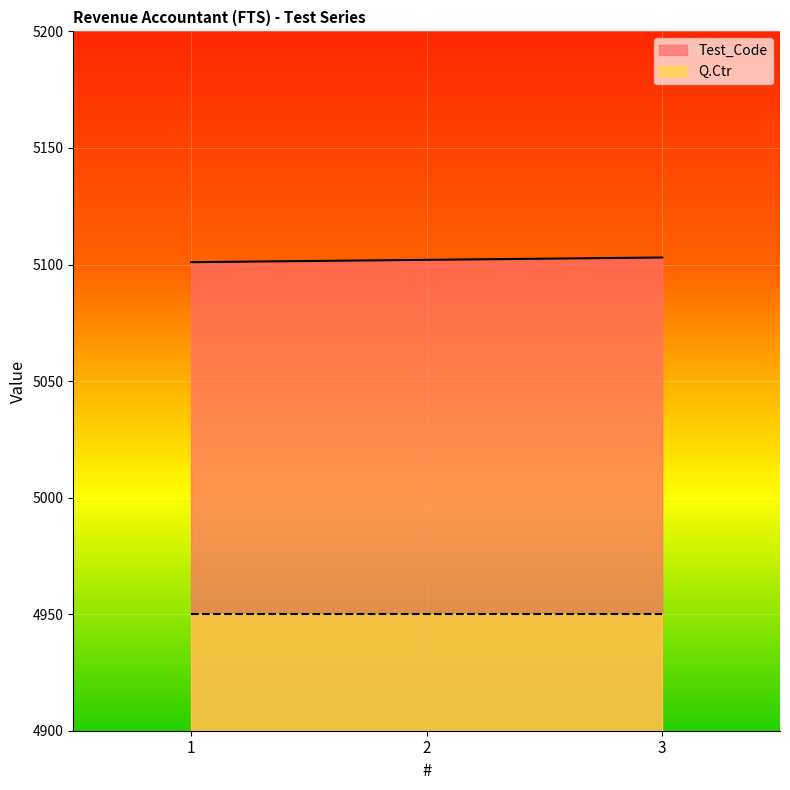

Read the value at 2.

5102